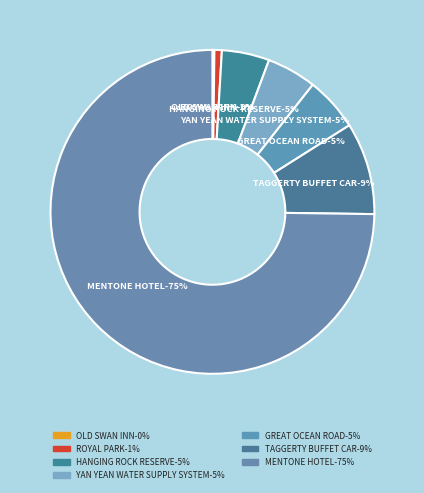

To the nearest percent, what is the difference between the largest and smallest slice percentages?

75%